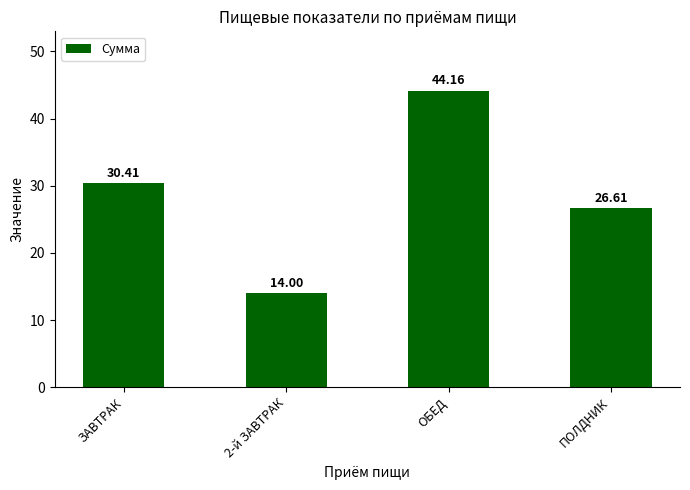

What is the label of the 4th bar from the right?

ЗАВТРАК